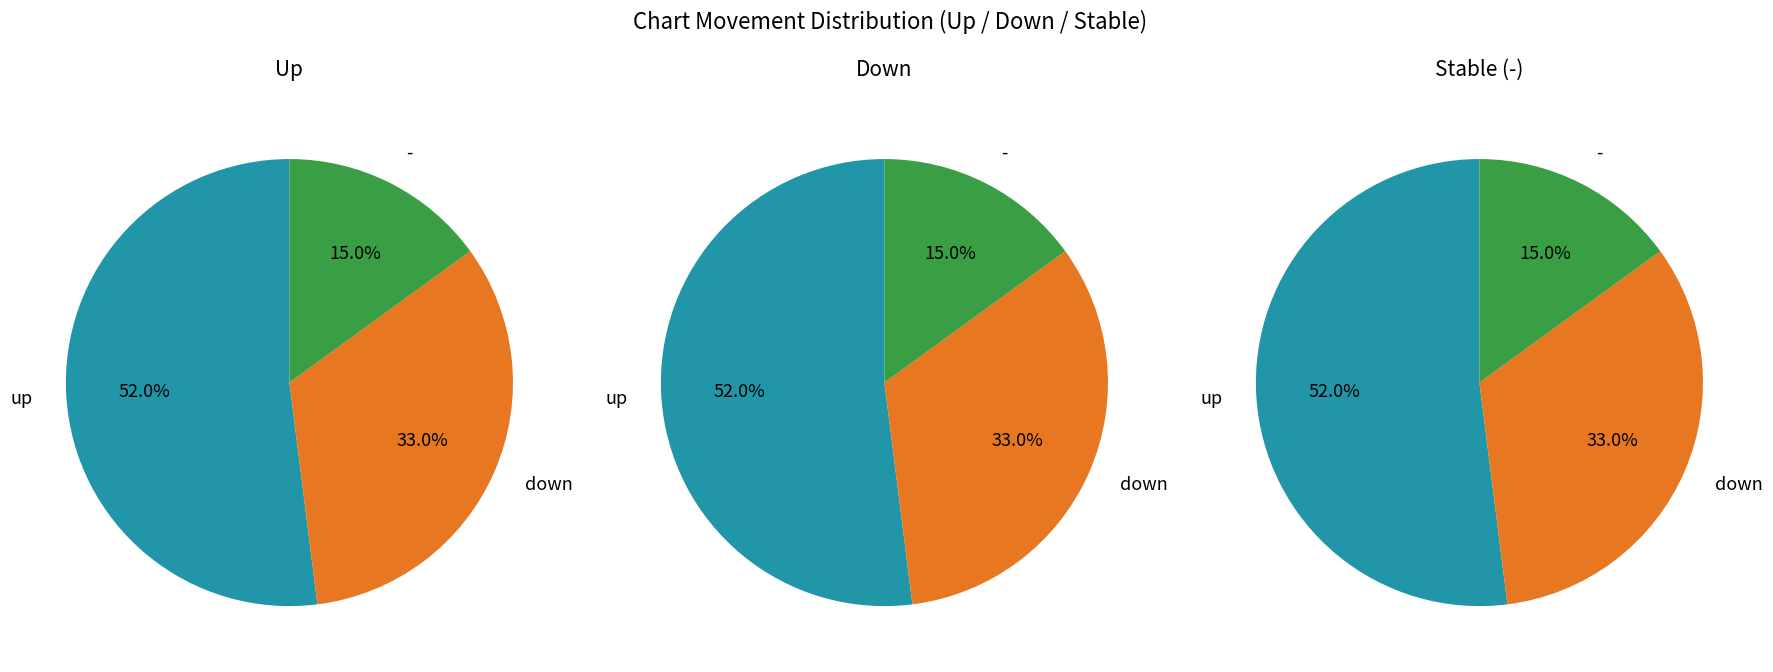

To the nearest percent, what is the difference between the up and down slice percentages?

19%